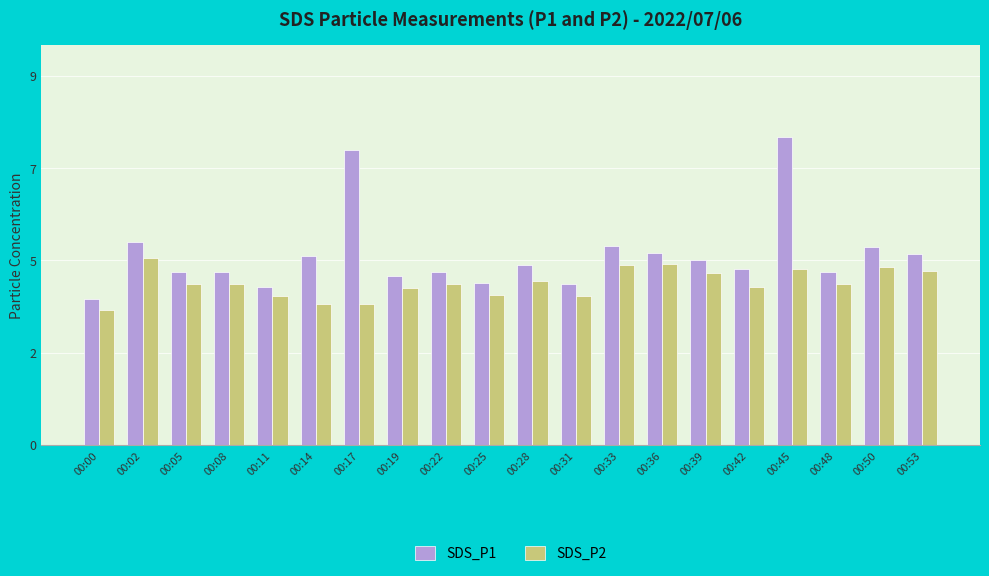

At how many categories does at least one series exceed 5?

5